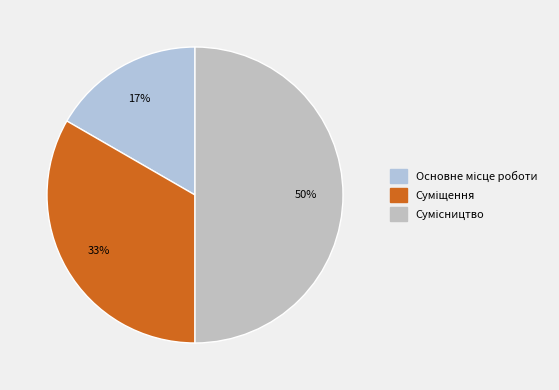

Count the number of slices in the pie.

3